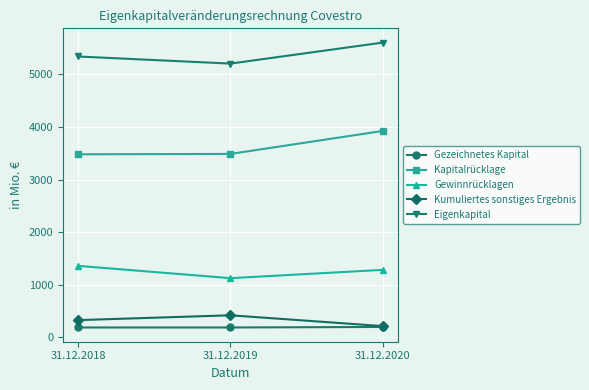

Where is Kumuliertes sonstiges Ergebnis nearest to the value 312?

31.12.2018